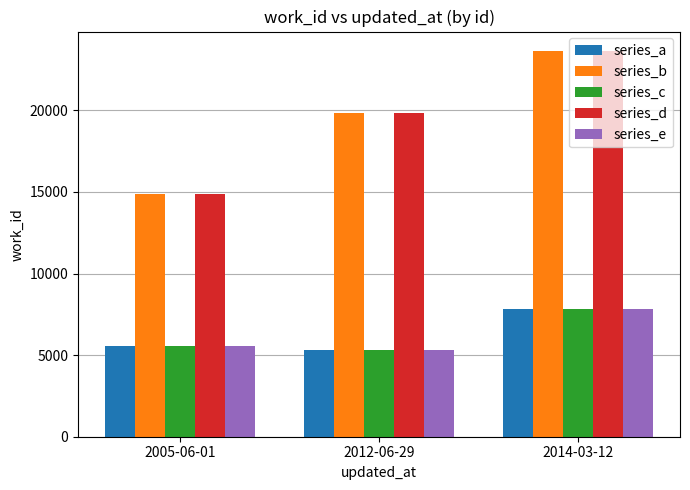

The value of series_b at 2014-03-12 is 23643. True or false?

True